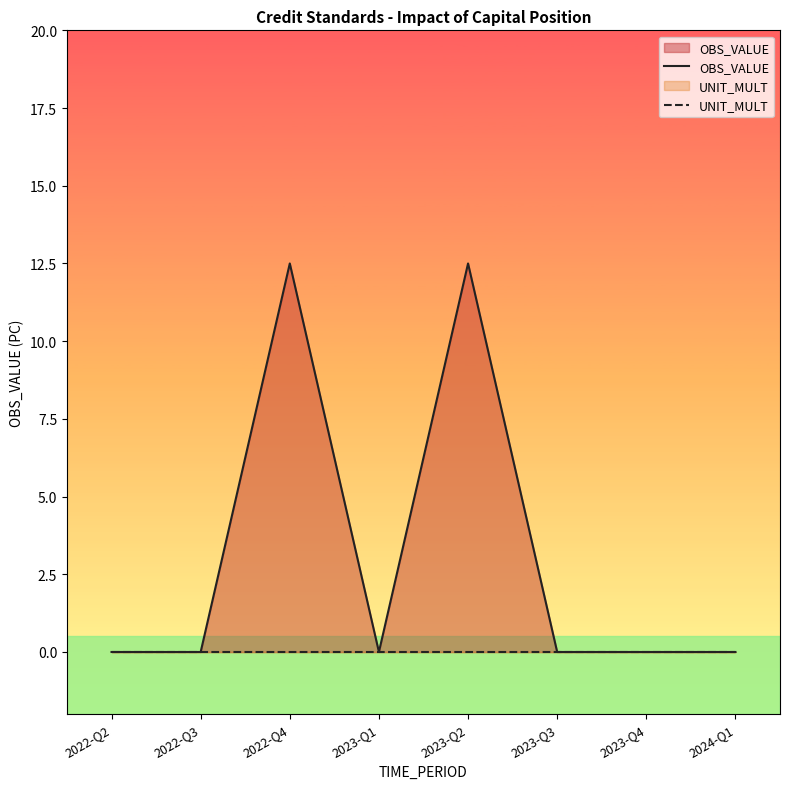

Does the chart have visible grid lines?

No